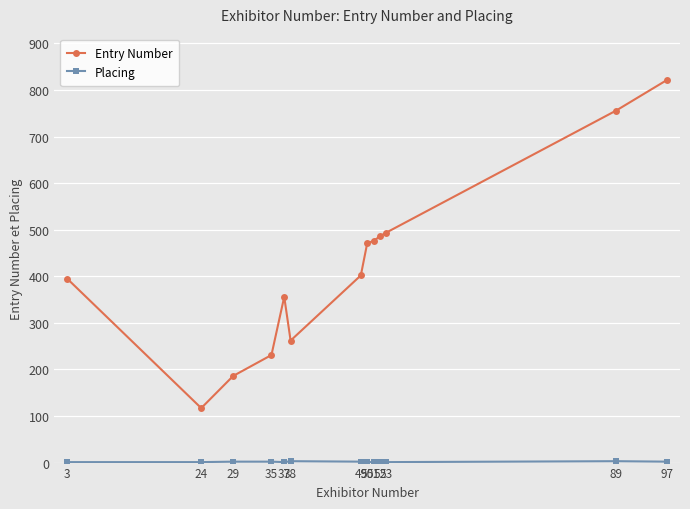

What is the difference between the maximum and minimum values in the Entry Number series?

705